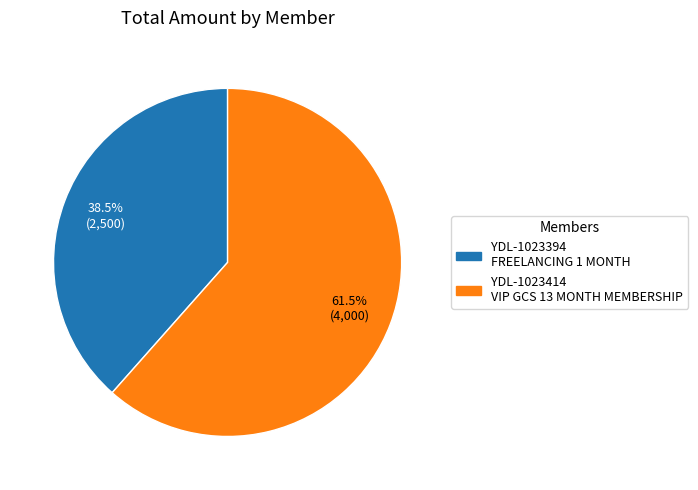

To the nearest percent, what is the combined percentage of YDL-1023394 and YDL-1023414?

100%